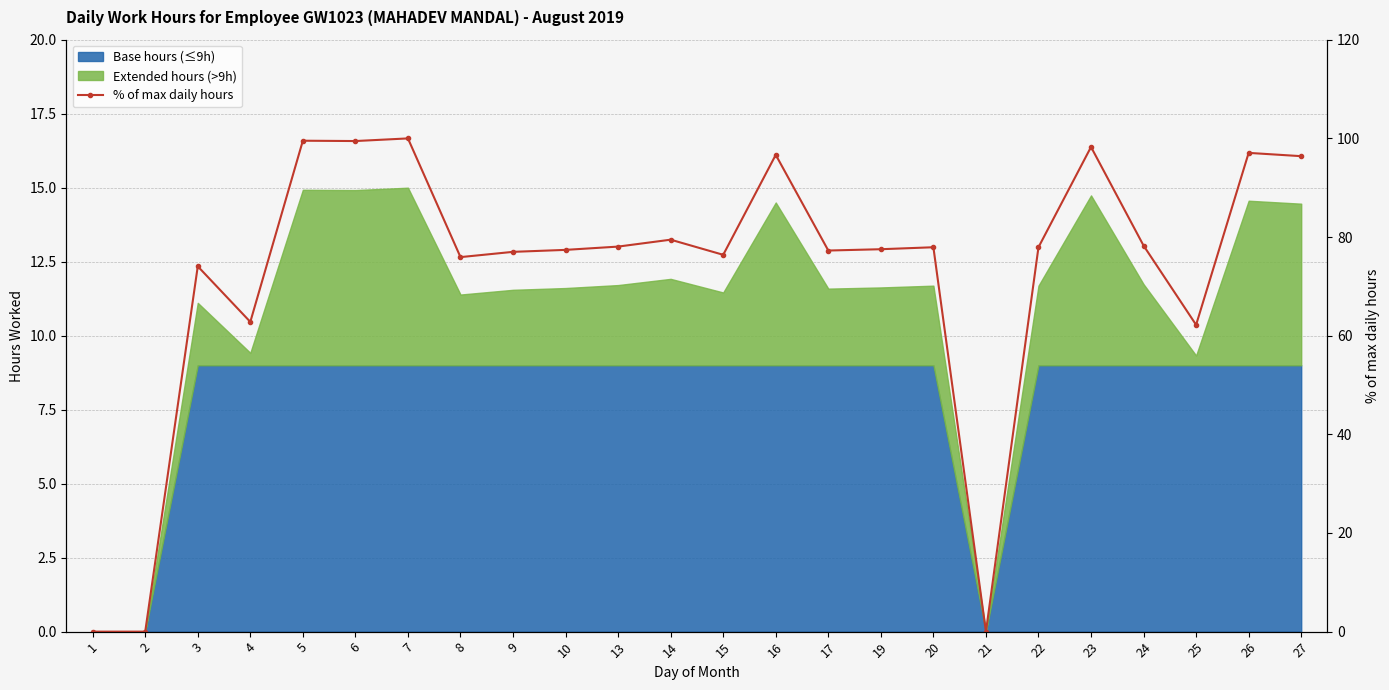

At which category does the data reach its first local valley?

4